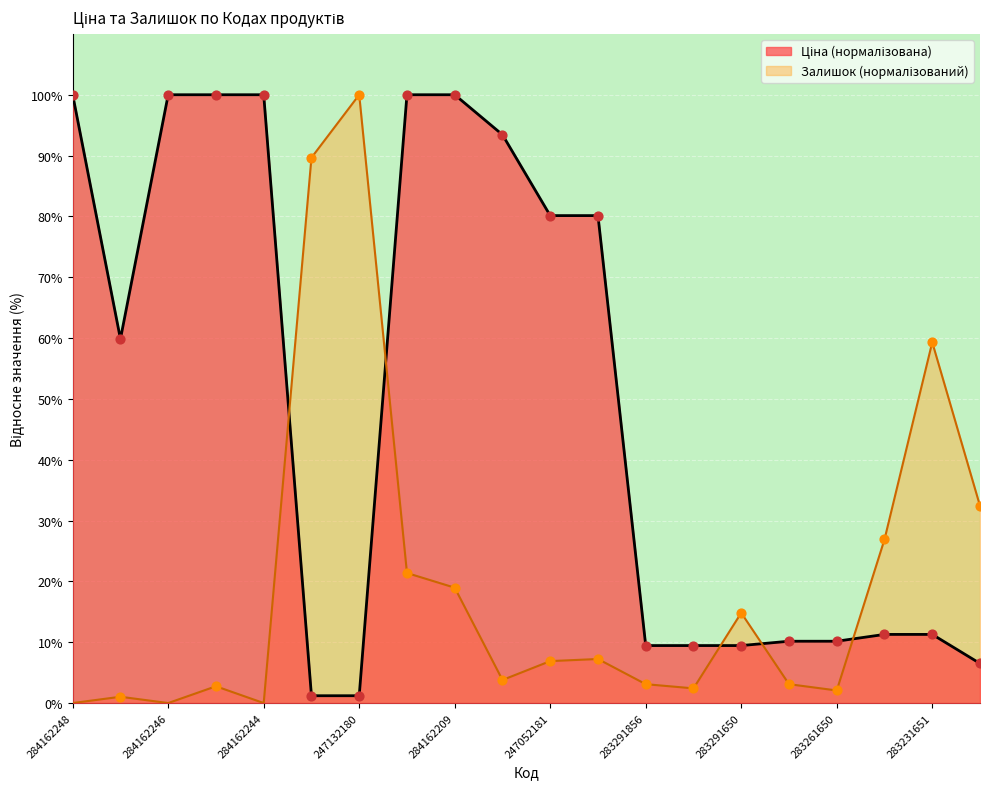

Which series has the largest Y range (max minus min)?

Залишок